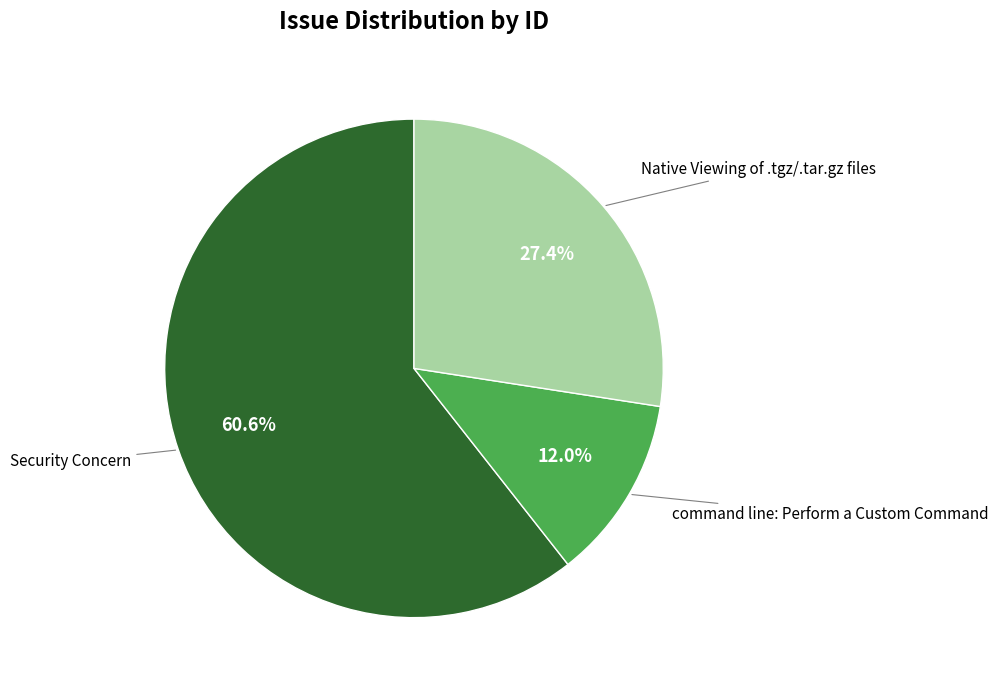

Count the number of slices in the pie.

3